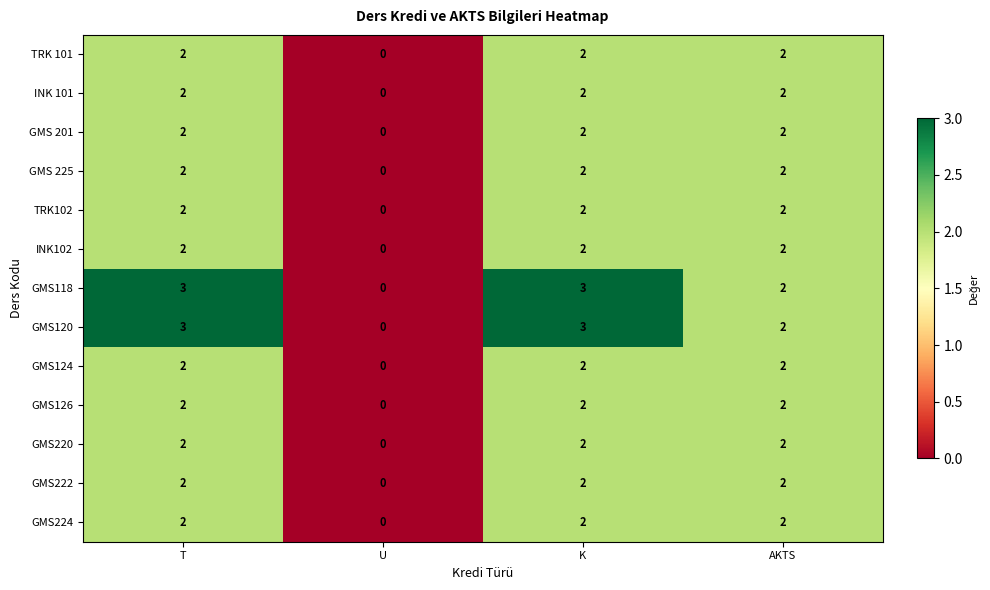

How many INK 101 values are between 2 and 3?

3